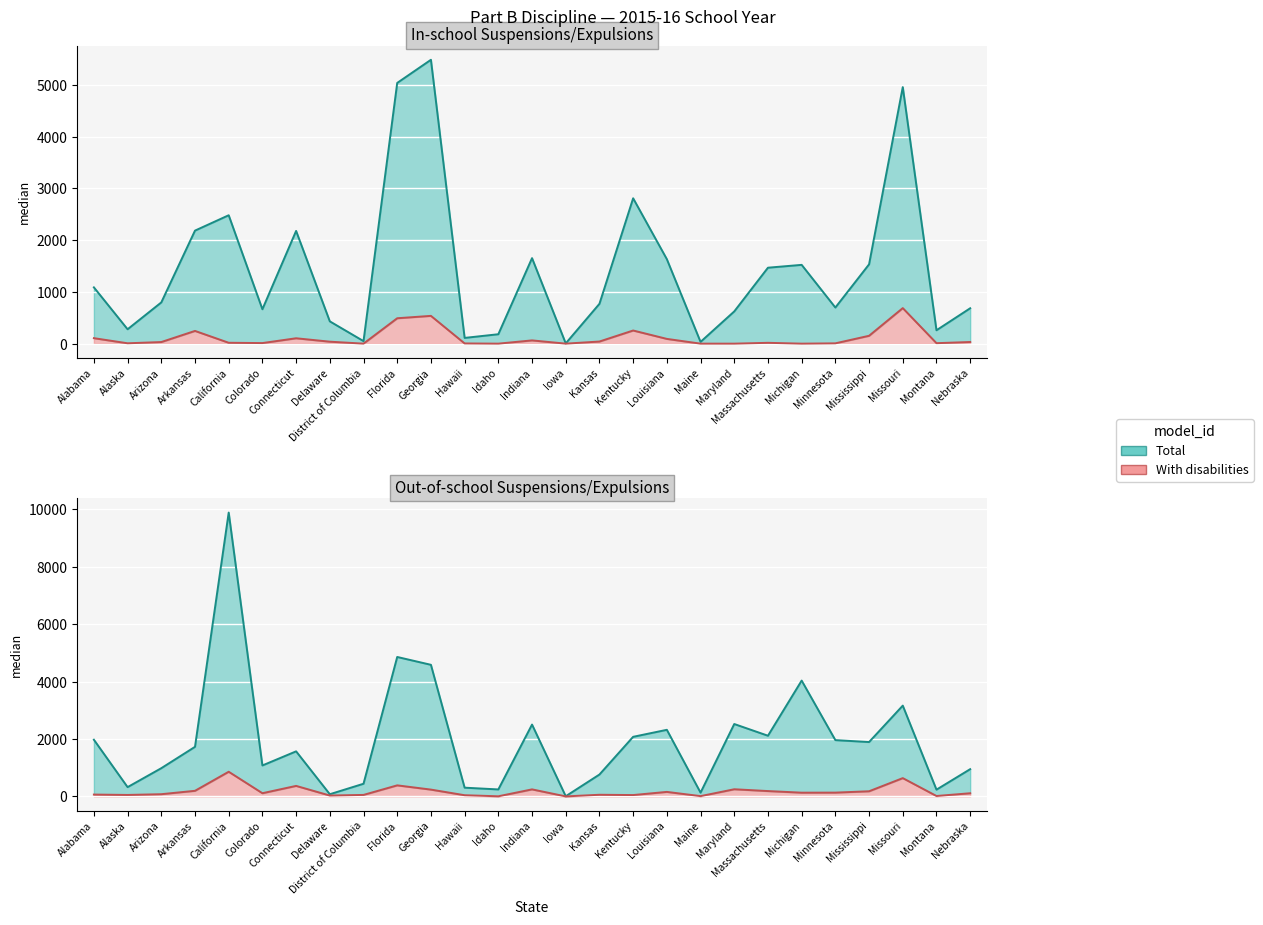

What is the value of the In-school suspension (with disabilities) point at the 2nd from the left?

7